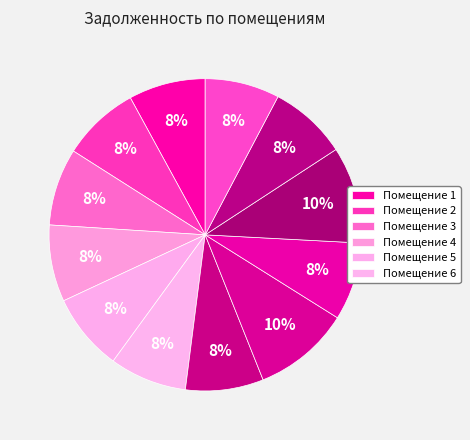

How many segments does this pie chart have?

12